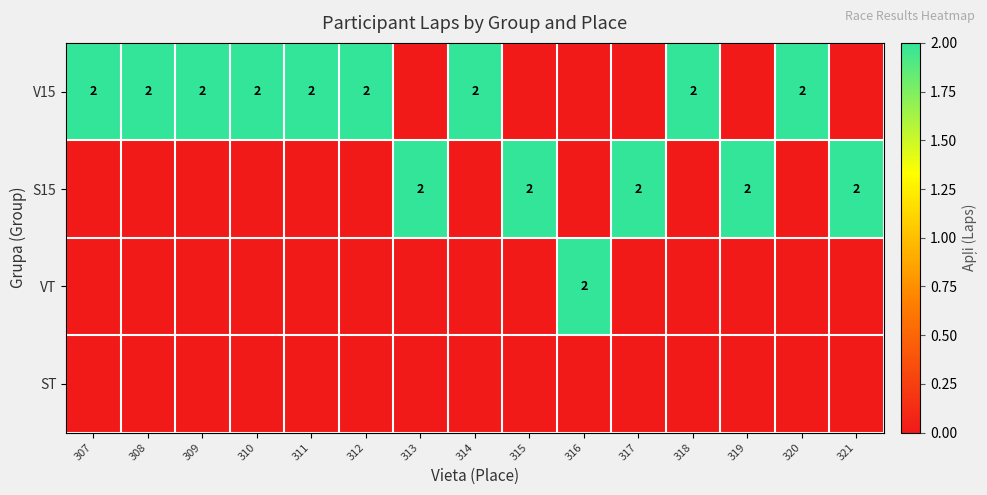

True or false: V15 has a value of 3 at 307.

False